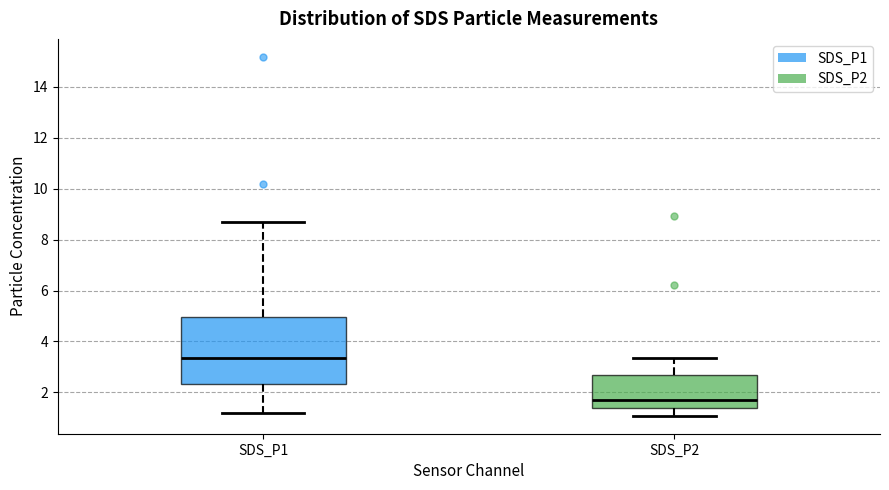

Reading left to right, transcribe this box plot: for each box, give where its median line is, the range the box spans, and where its two whiskers end, as read against the y-axis. The values are not printed on the chart, so give them approximately, as read against the axis.

SDS_P1: median 3.4, box 2.4 to 5.0, whiskers 1.2 to 8.6
SDS_P2: median 1.8, box 1.4 to 2.6, whiskers 1.0 to 3.4